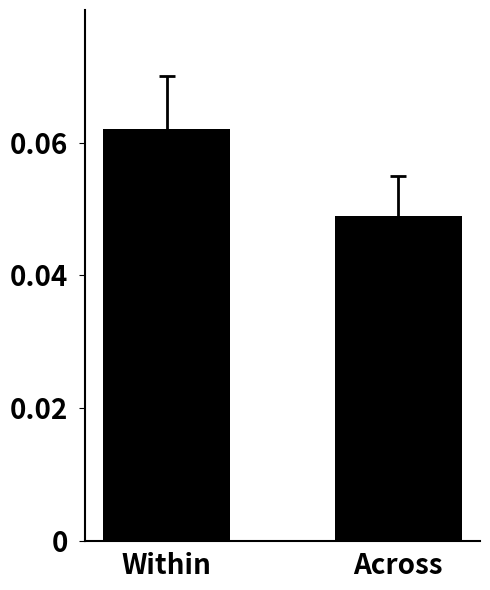

List the labels in order of value, smallest first.

Across, Within